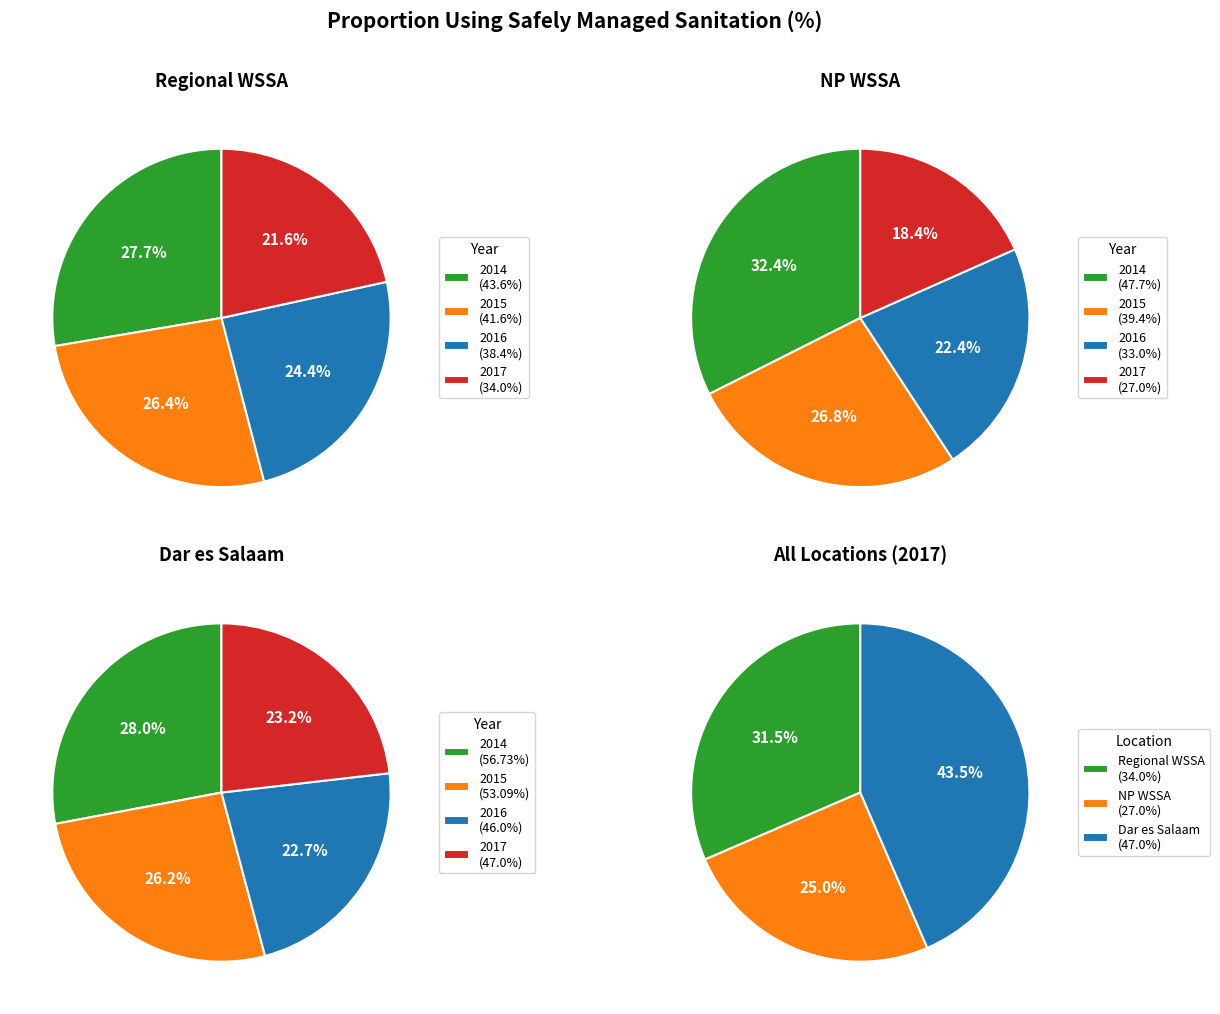

Which slice is the smallest?

2017